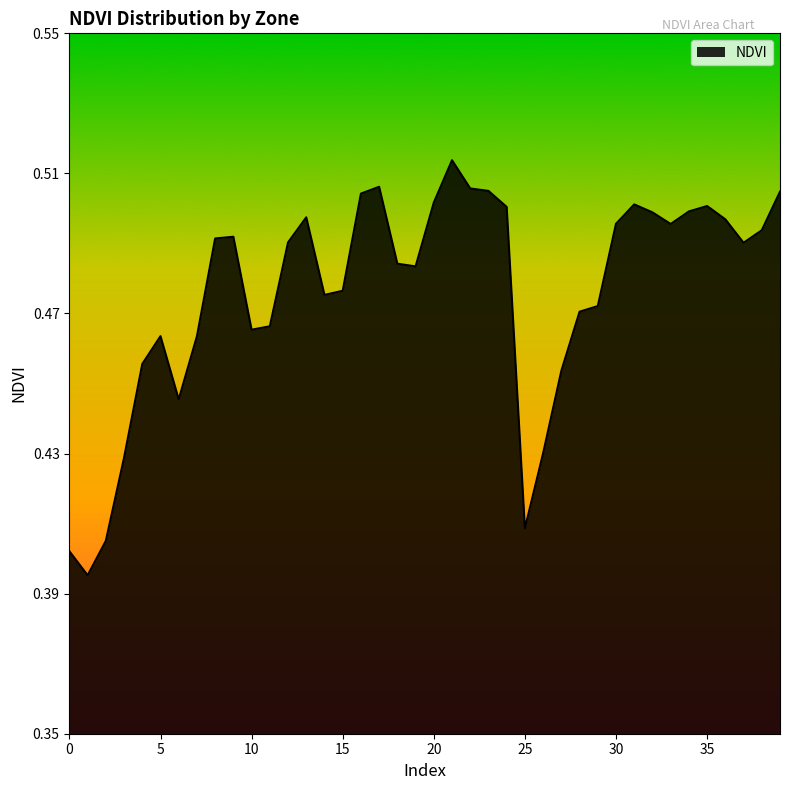

How many lines are shown in the chart?

1